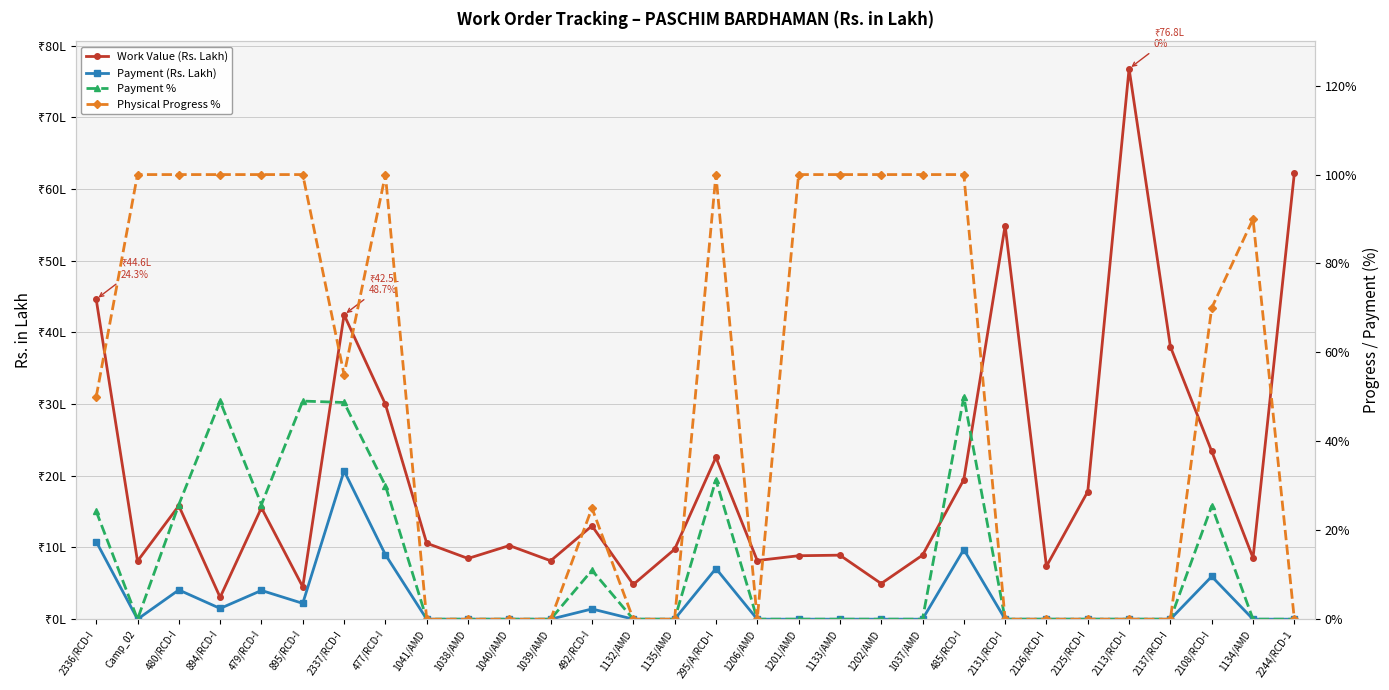

Which category has the highest value in the Work Value (Rs. Lakh) series?

2113/RCD-I